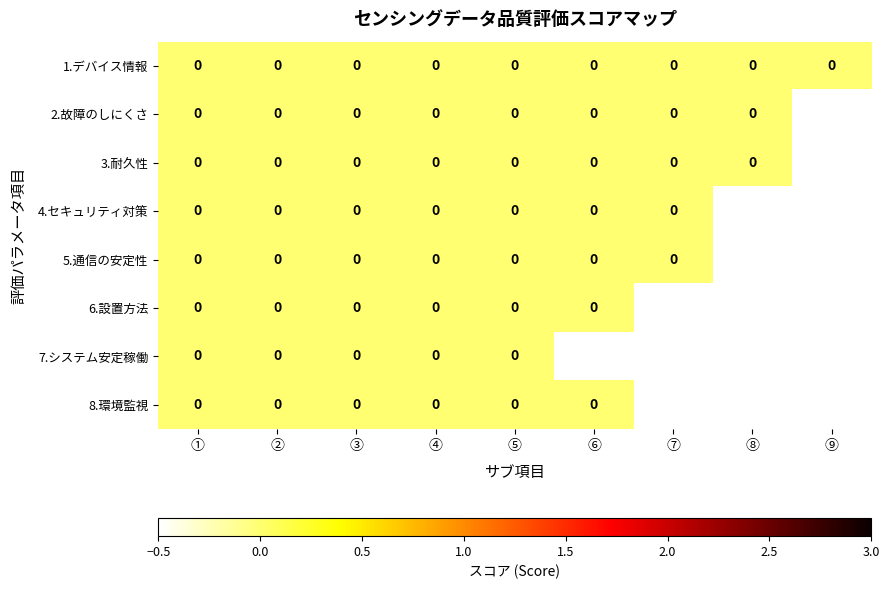

How many values in 7.システム安定稼働 are below zero?

4